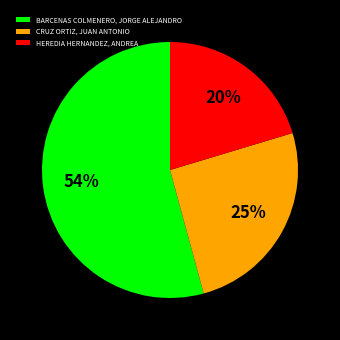

Do CRUZ ORTIZ, JUAN ANTONIO and HEREDIA HERNANDEZ, ANDREA together represent more than half of the pie?

No